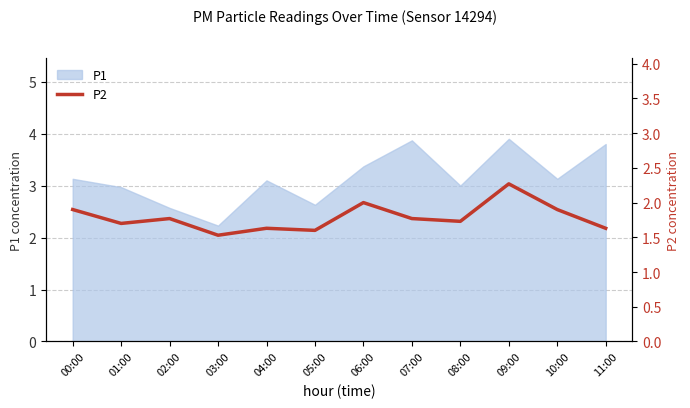

How many lines are shown in the chart?

1